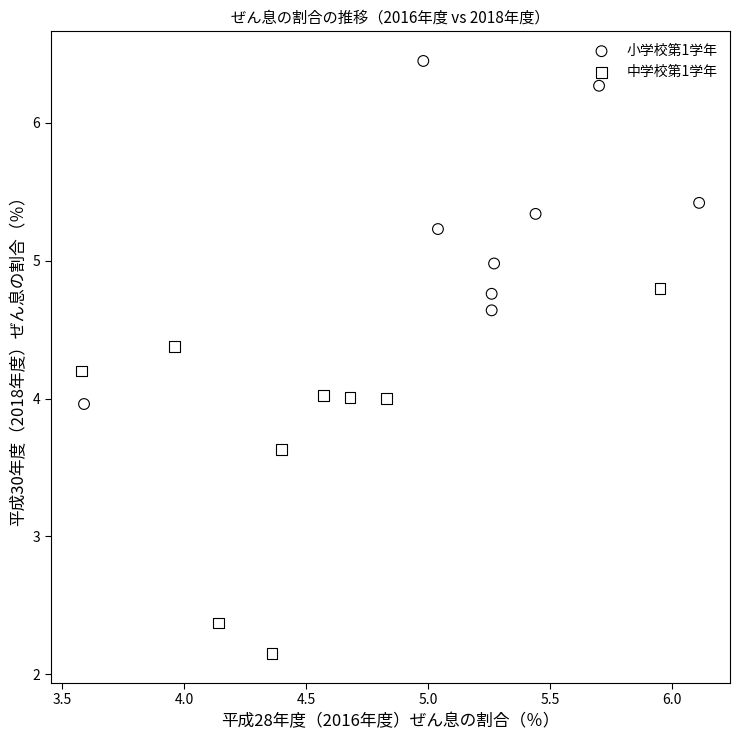

Which series reaches the minimum Y coordinate?

中学校第1学年